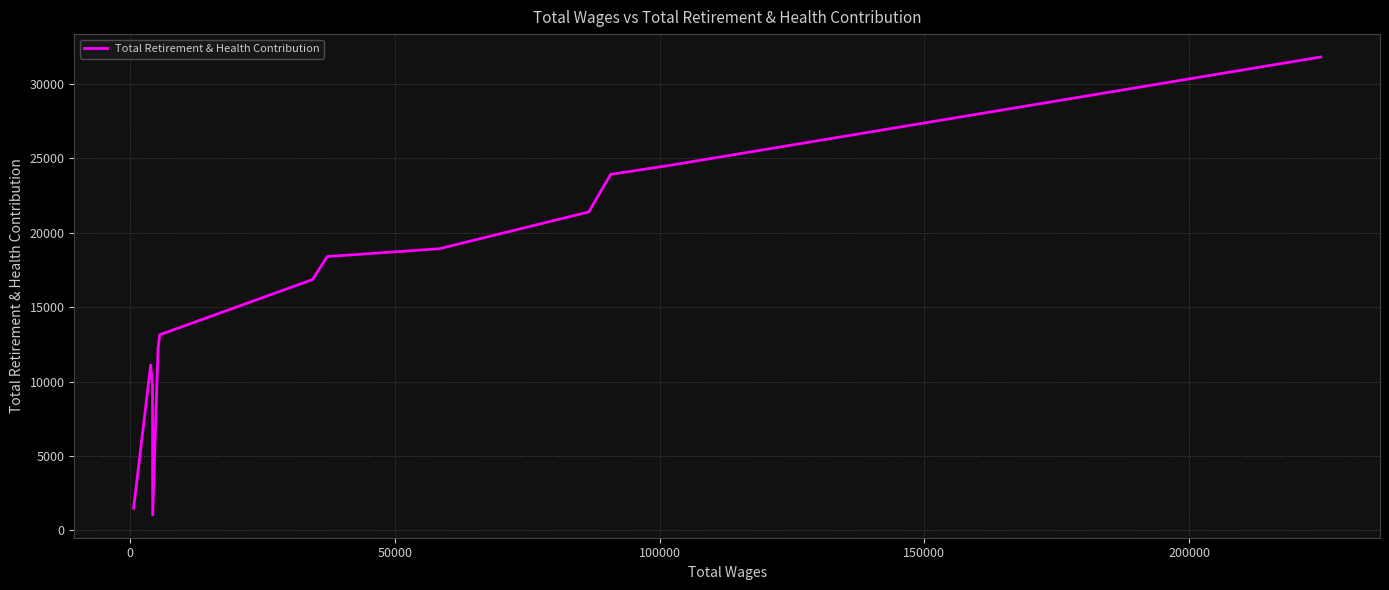

What is the smallest value displayed?

1049